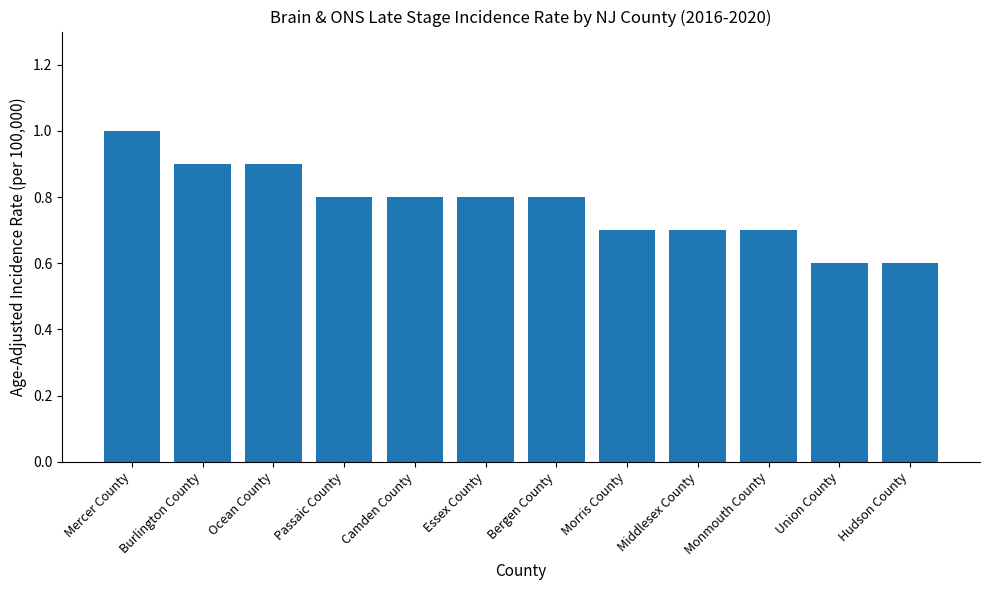

Count the values in the range 0 to 1.

12